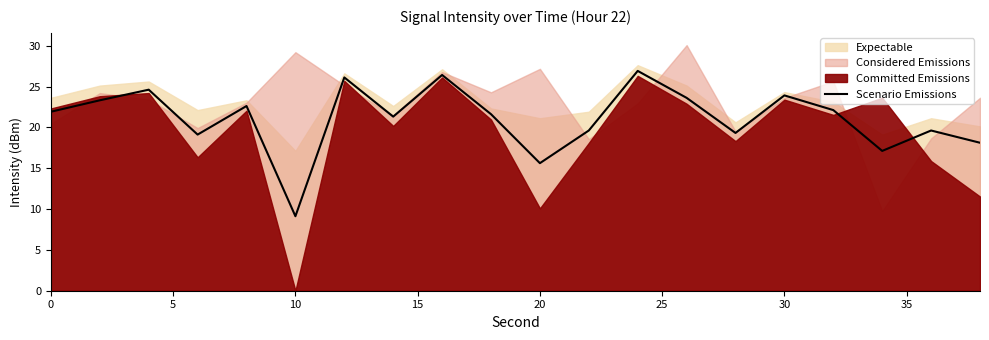

The Scenario Emissions series shows 30.5 at 0. True or false?

False